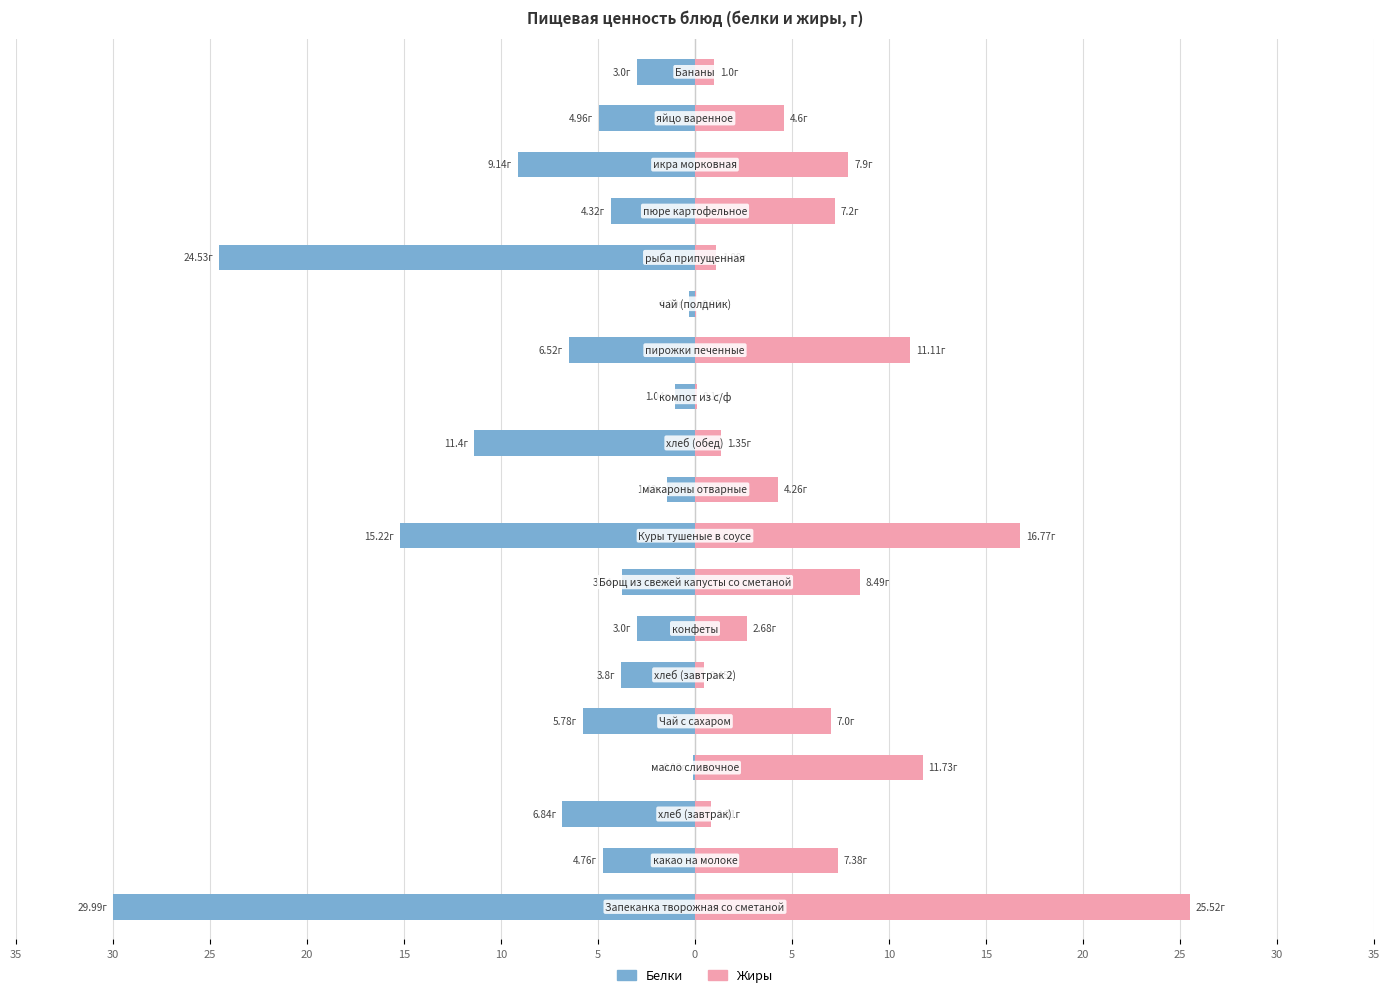

Reading right to left, extract all data points from this chart.

Белки: -3.0	-5.0	-9.1	-4.3	-24.5	-0.3	-6.5	-1.0	-11.4	-1.4	-15.2	-3.7	-3.0	-3.8	-5.8	-0.1	-6.8	-4.8	-30.0
Жиры: 1.0	4.6	7.9	7.2	1.1	0.1	11.1	0.1	1.4	4.3	16.8	8.5	2.7	0.5	7.0	11.7	0.8	7.4	25.5